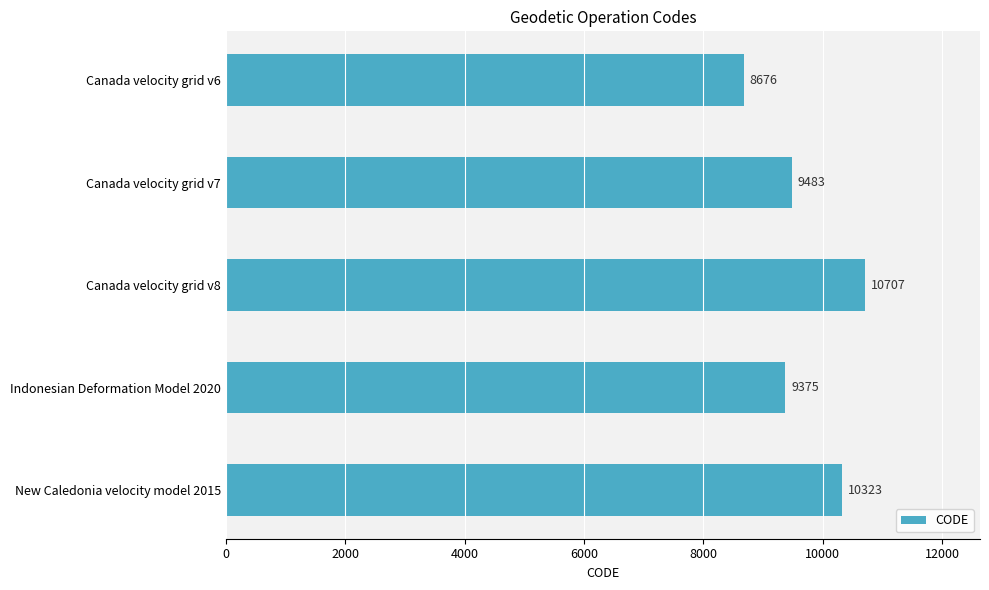

Reading top to bottom, list all the values displayed in this chart.

Canada velocity grid v6=8676	Canada velocity grid v7=9483	Canada velocity grid v8=10707	Indonesian Deformation Model 2020=9375	New Caledonia velocity model 2015=10323